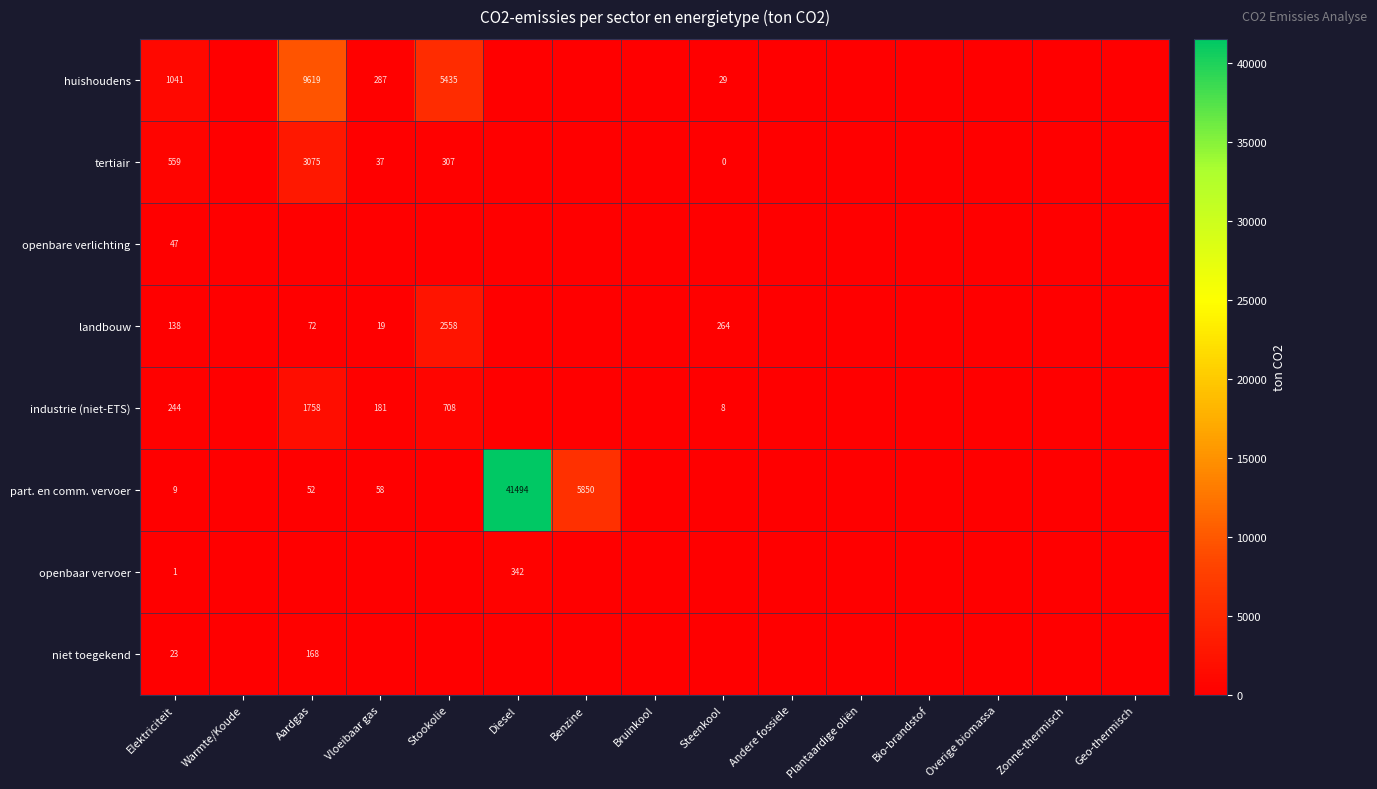

Rank the series at Elektriciteit from highest to lowest value.

huishoudens, tertiair, industrie (niet-ETS), landbouw, openbare verlichting, niet toegekend, part. en comm. vervoer, openbaar vervoer